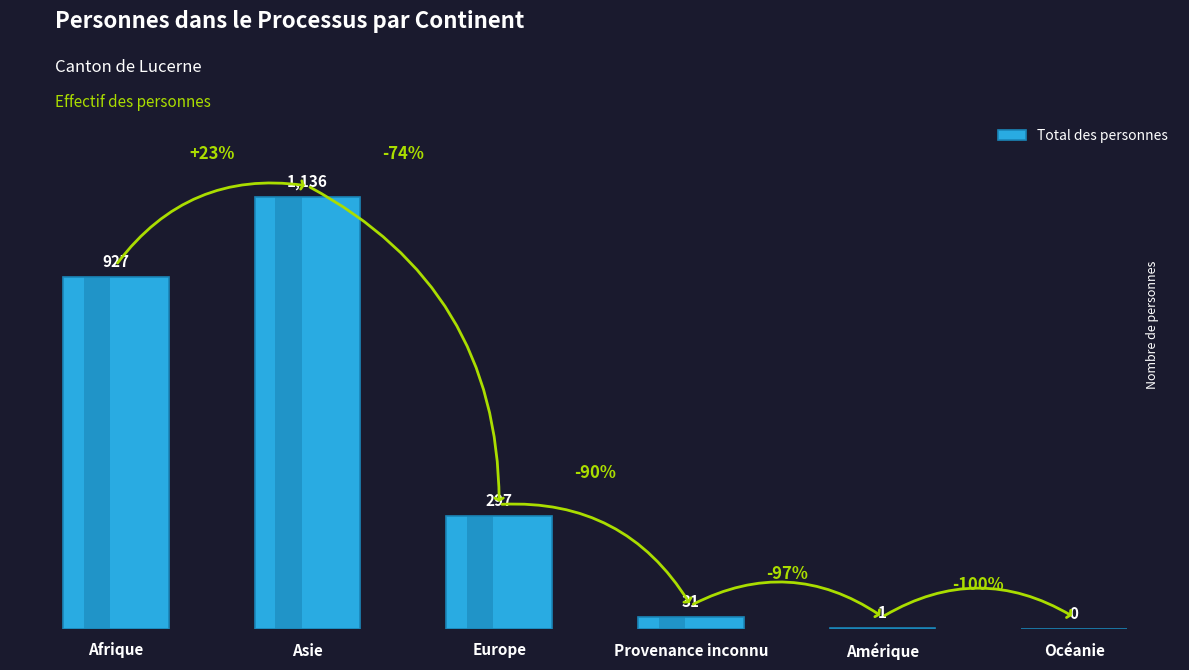

Reading right to left, transcribe all the data shown in this chart.

Océanie=0	Amérique=1	Provenance inconnu=31	Europe=297	Asie=1136	Afrique=927